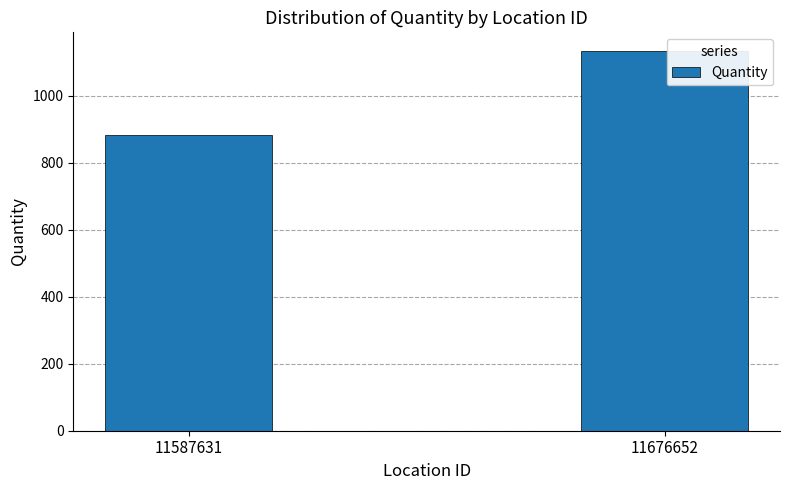

Reading left to right, what are all the values shown in this chart?

11587631=882	11676652=1132